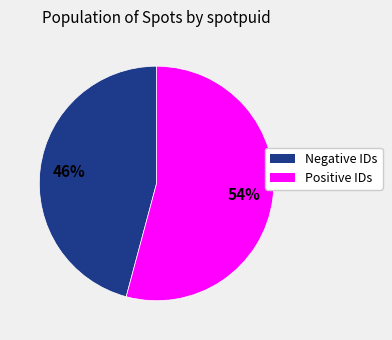

To the nearest percent, what is the difference between the largest and smallest slice percentages?

8%